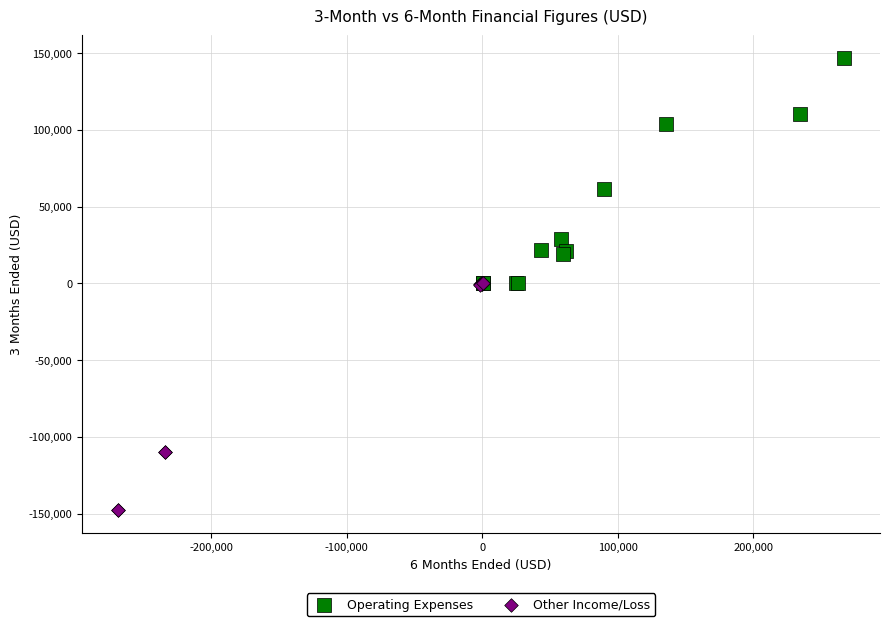

Which series contains the highest Y value?

Operating Expenses